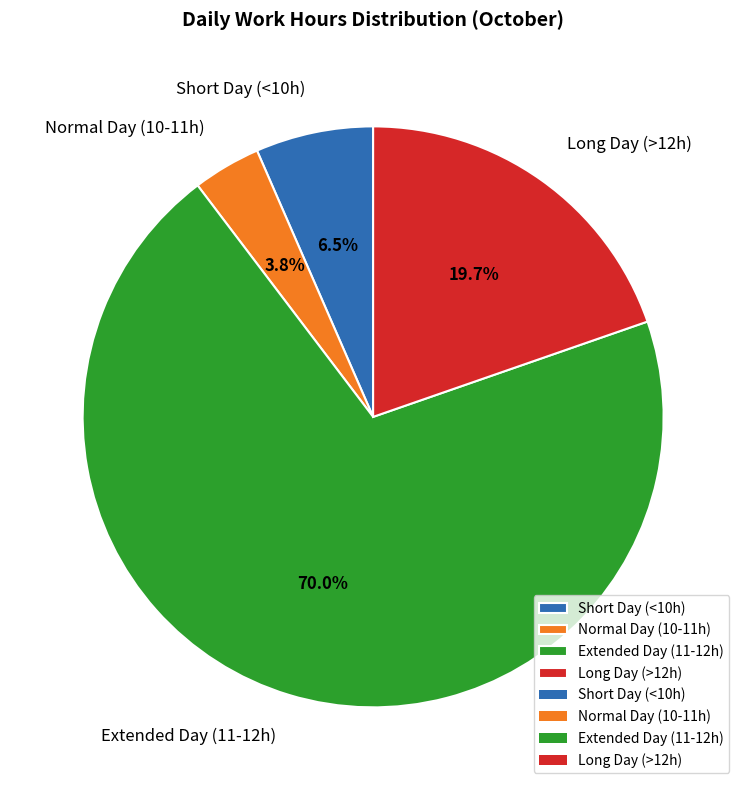

Approximately how many times larger is the value at Short Day (<10h) compared to Normal Day (10-11h)?

1.7